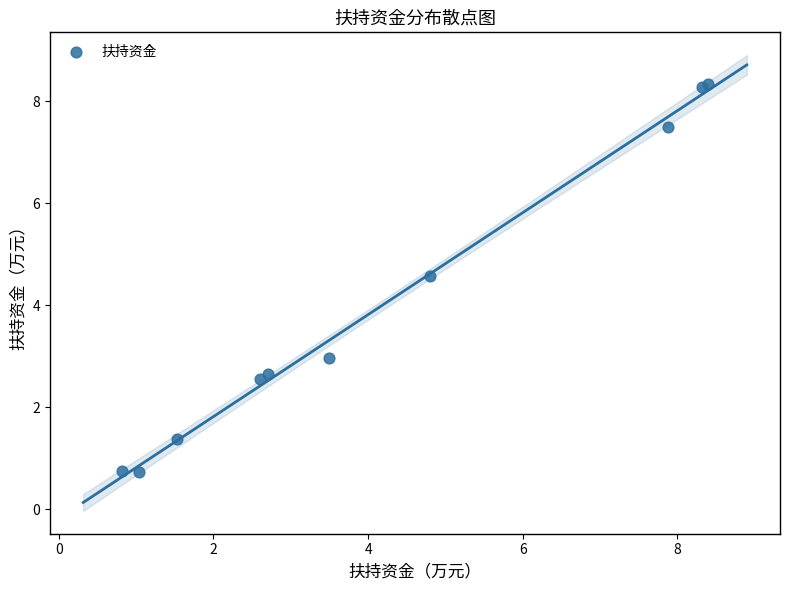

What Y value in the scatter plot is closest to 4?

4.6